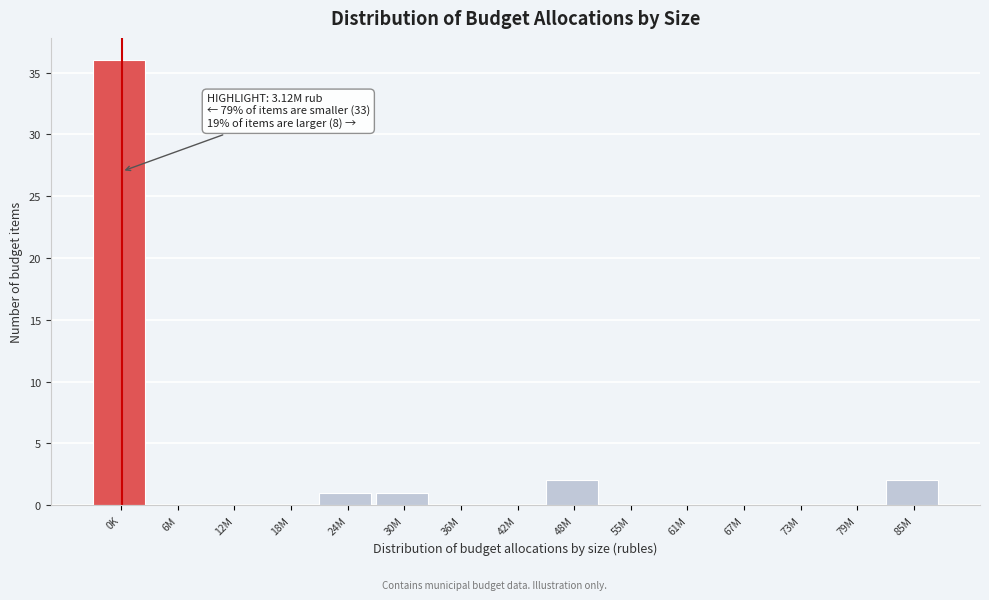

Reading left to right, transcribe all the data shown in this chart.

0K=36	6M=0	12M=0	18M=0	24M=1	30M=1	36M=0	42M=0	48M=2	55M=0	61M=0	67M=0	73M=0	79M=0	85M=2